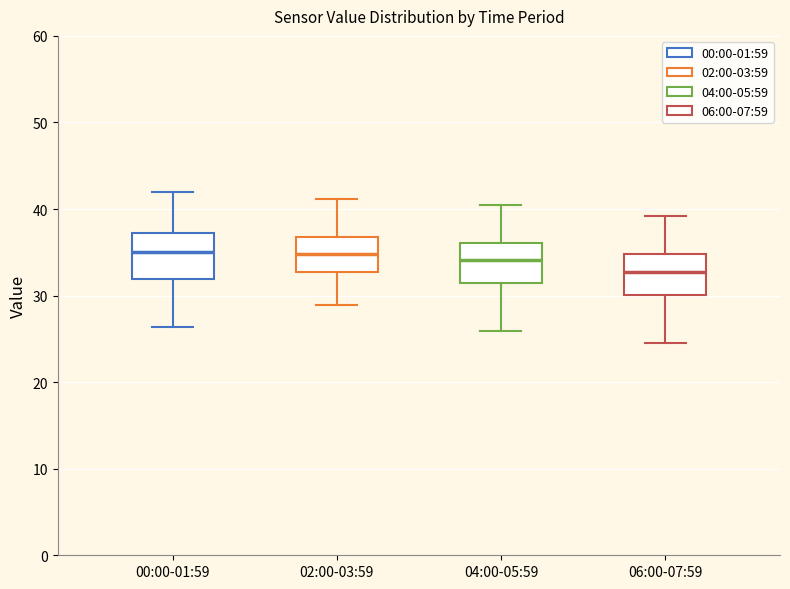

Which box's median line is the lowest?

06:00-07:59